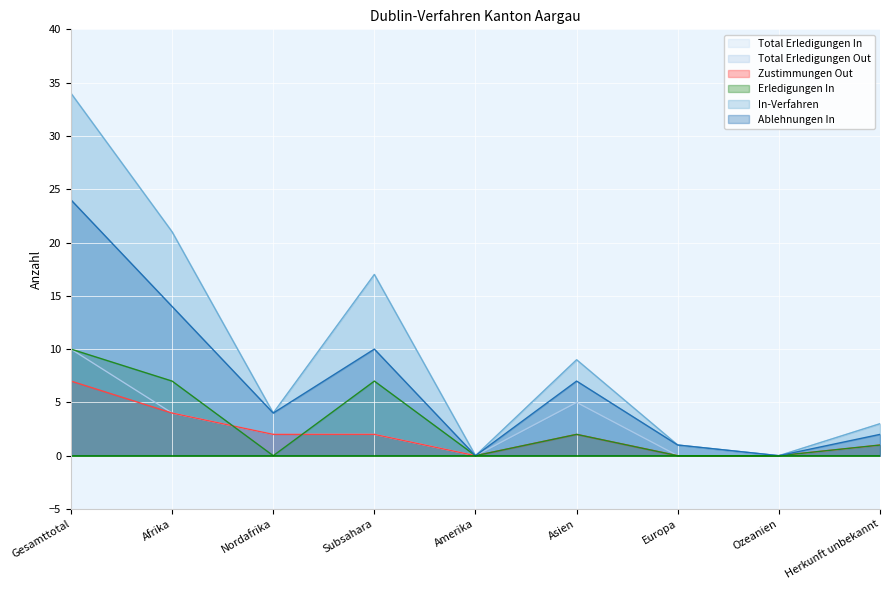

At which label does Total Erledigungen In reach its minimum?

Amerika